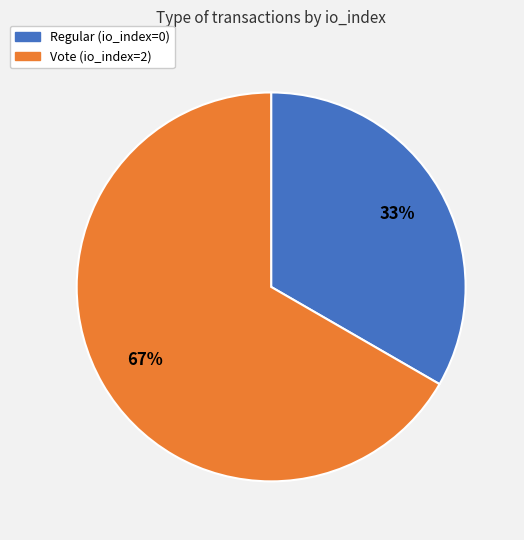

How many segments does this pie chart have?

2